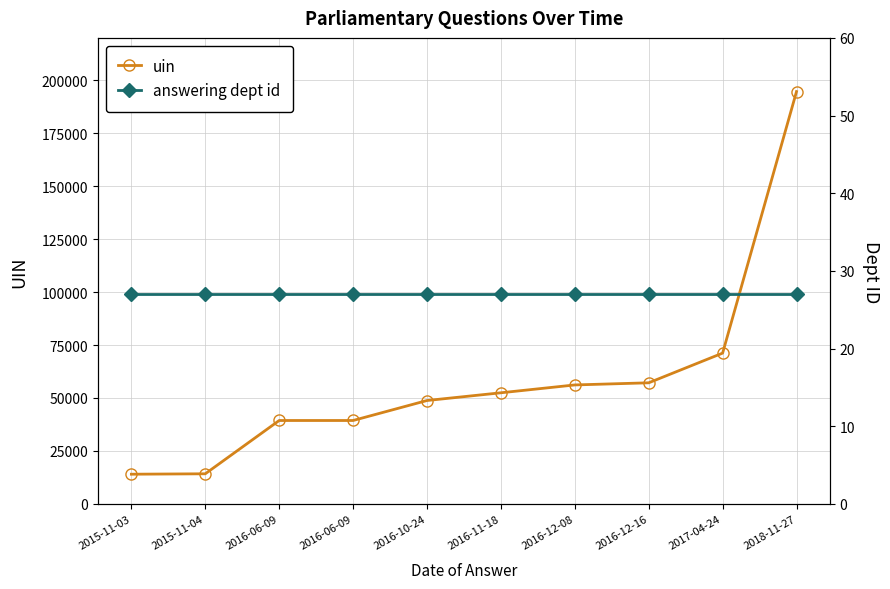

Is it true that uin equals 48801 at 2016-10-24?

True